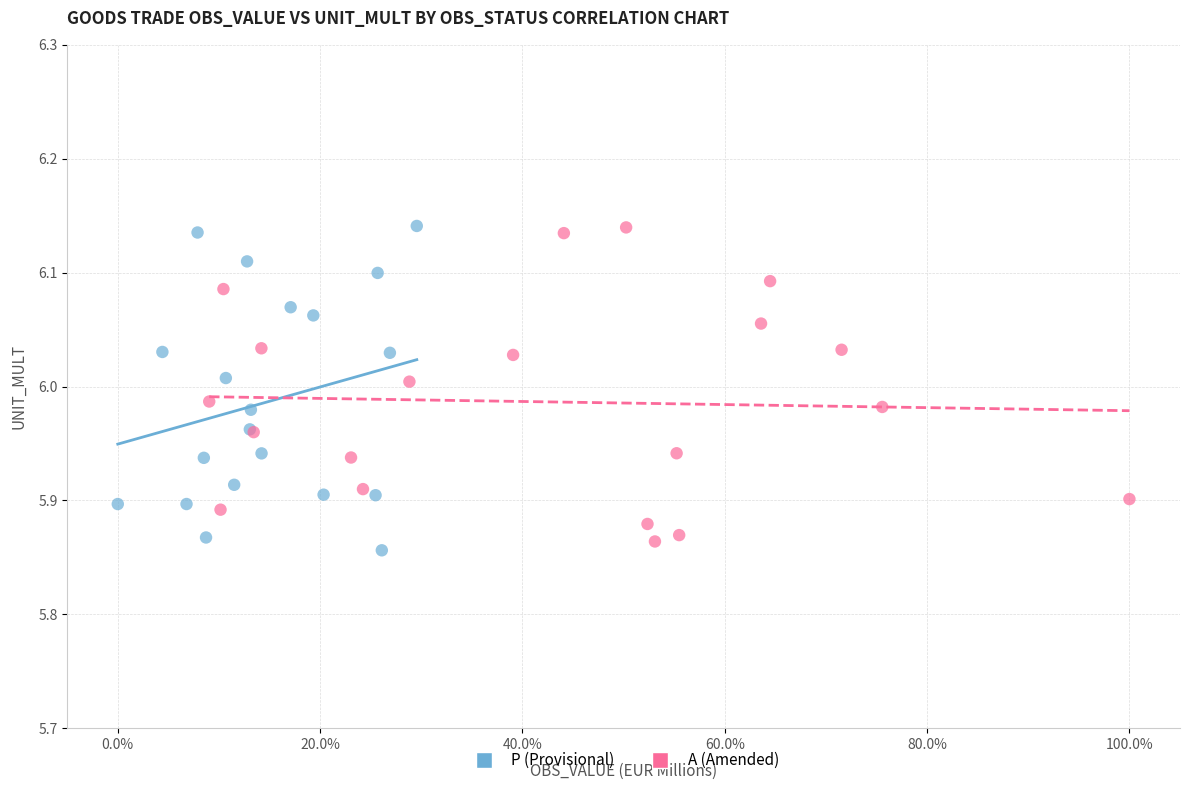

What are all the series names shown in the legend?

P (Provisional), A (Amended)